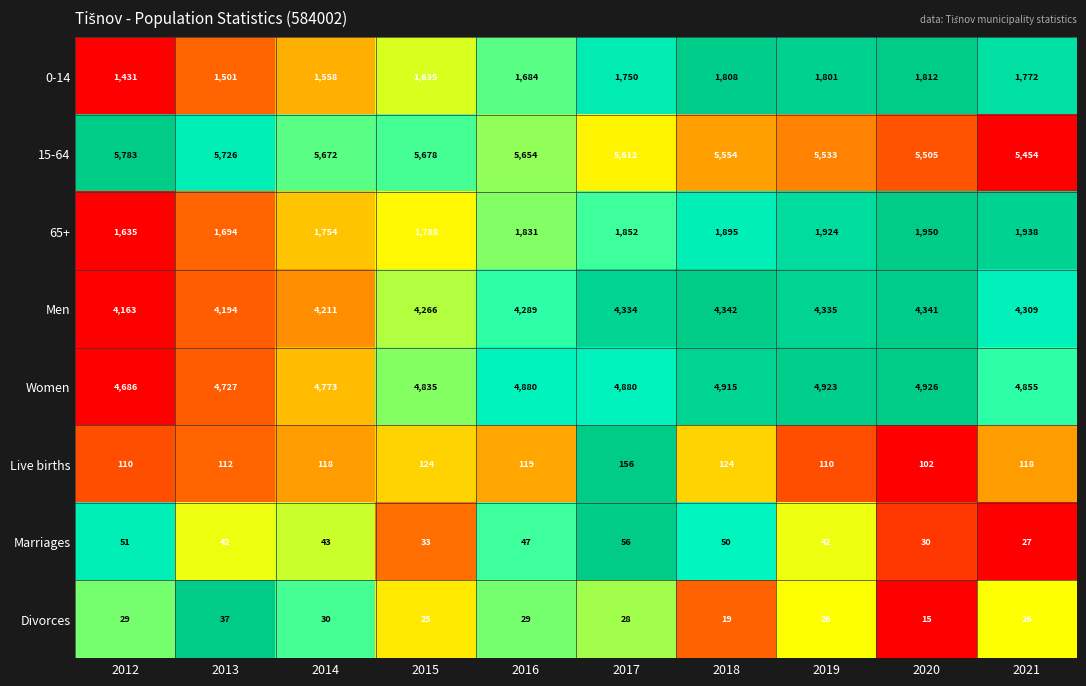

Which series has the largest total across all categories?

15-64